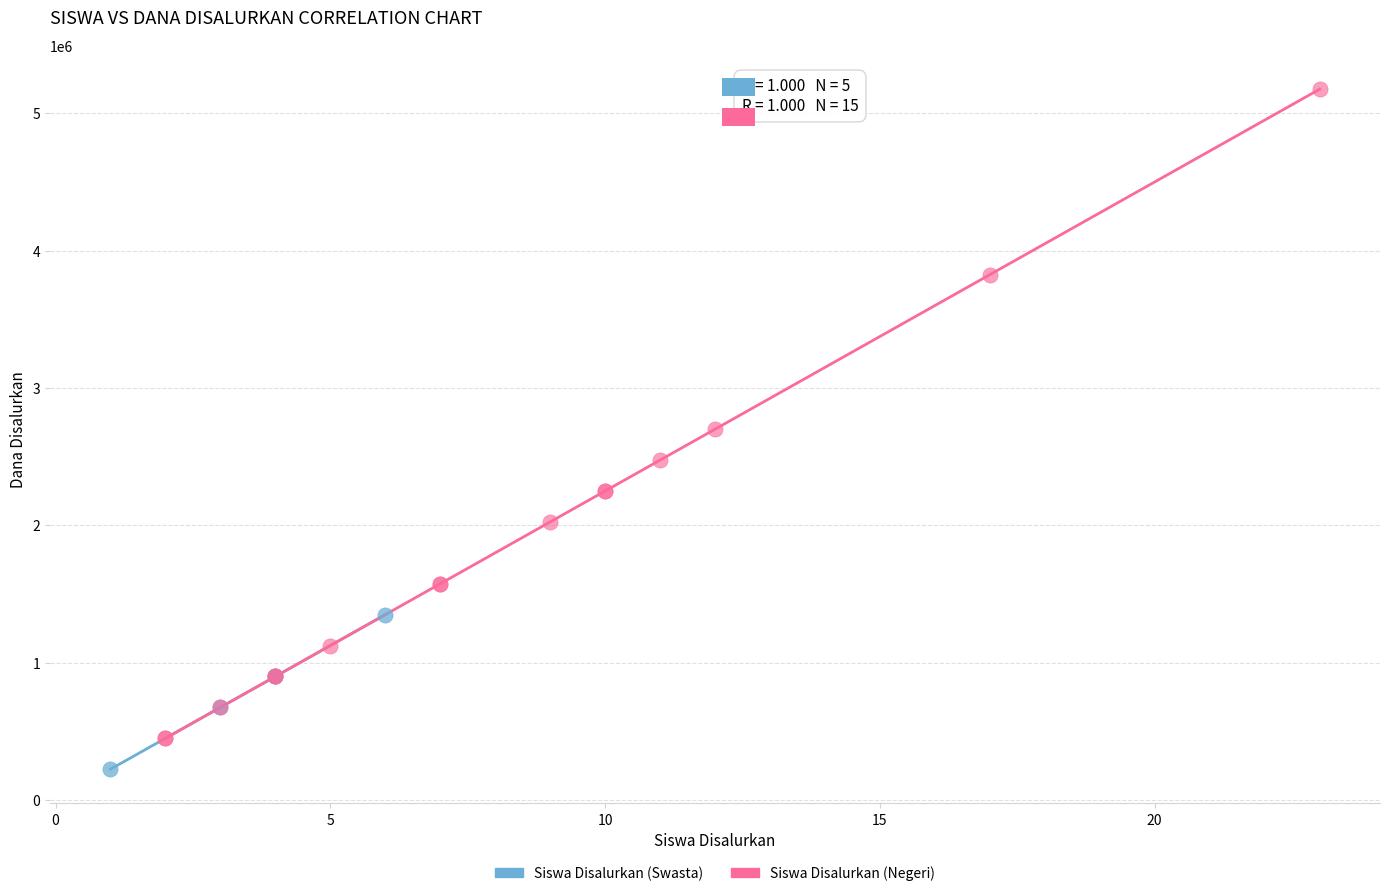

Which series contains the lowest Y value?

Siswa Disalurkan (Swasta)